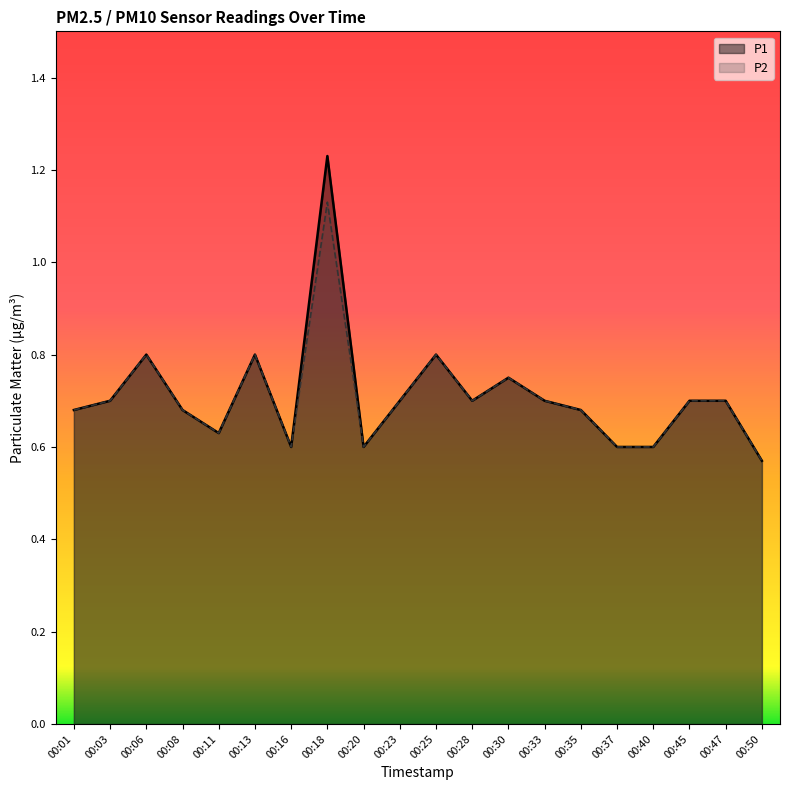

Which category has the highest value across all series?

00:18